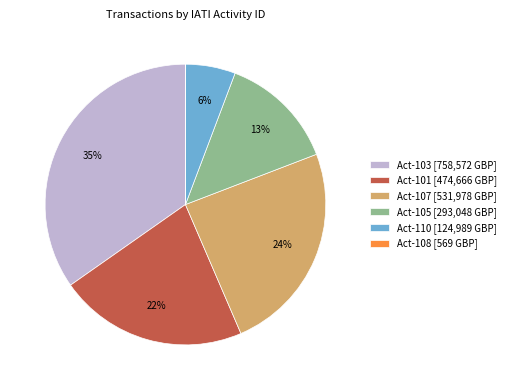

Which has a higher value, Act-105 [293,048 GBP] or Act-101 [474,666 GBP]?

Act-101 [474,666 GBP]